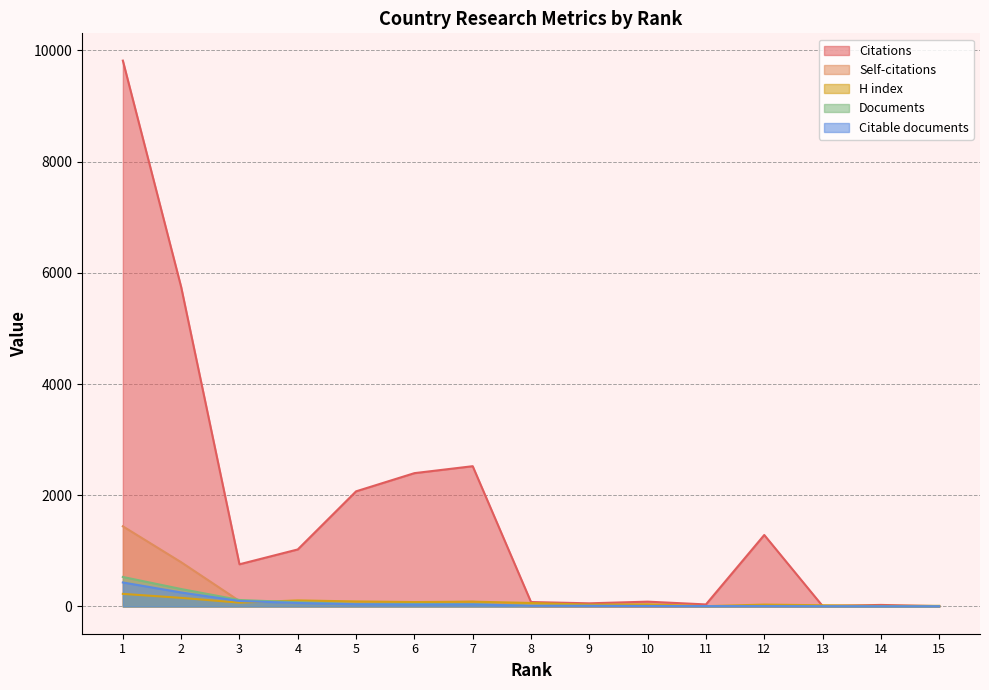

The Documents series shows 116 at 3. True or false?

True